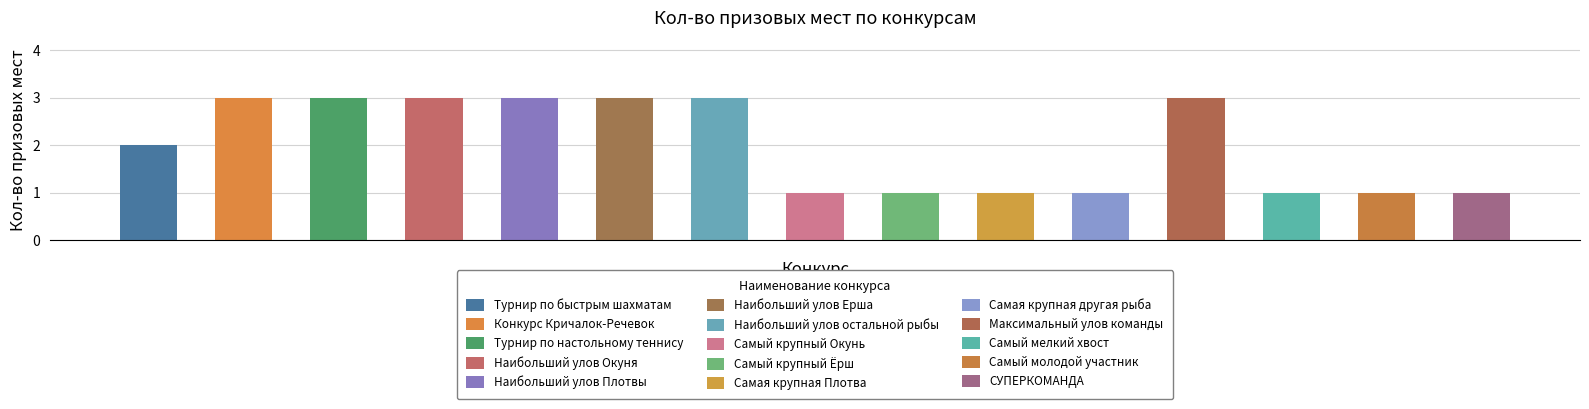

List the labels in order of value, largest first.

Конкурс Кричалок-Речевок, Турнир по настольному теннису, Наибольший улов Окуня, Наибольший улов Плотвы, Наибольший улов Ерша, Наибольший улов остальной рыбы, Максимальный улов команды, Турнир по быстрым шахматам, Самый крупный Окунь, Самый крупный Ёрш, Самая крупная Плотва, Самая крупная другая рыба, Самый мелкий хвост, Самый молодой участник, СУПЕРКОМАНДА